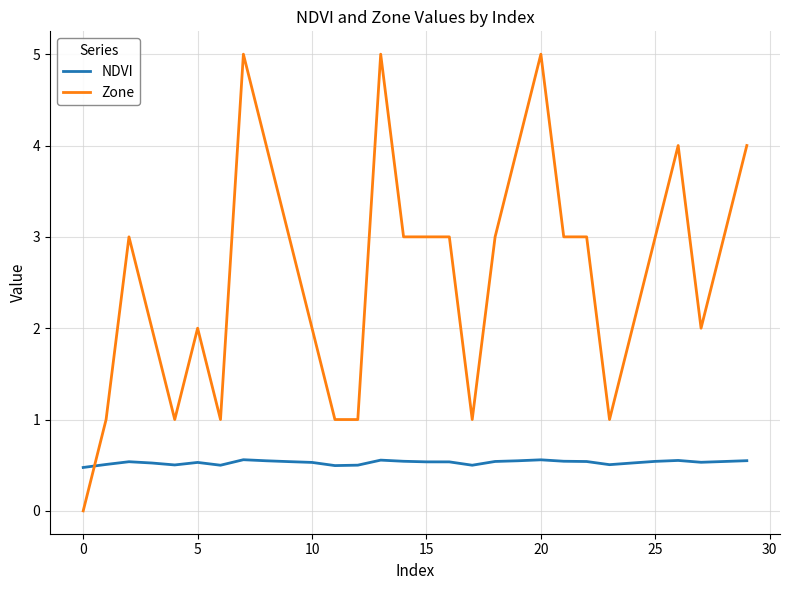

What is the difference between the maximum and second lowest values in the NDVI series?

0.1